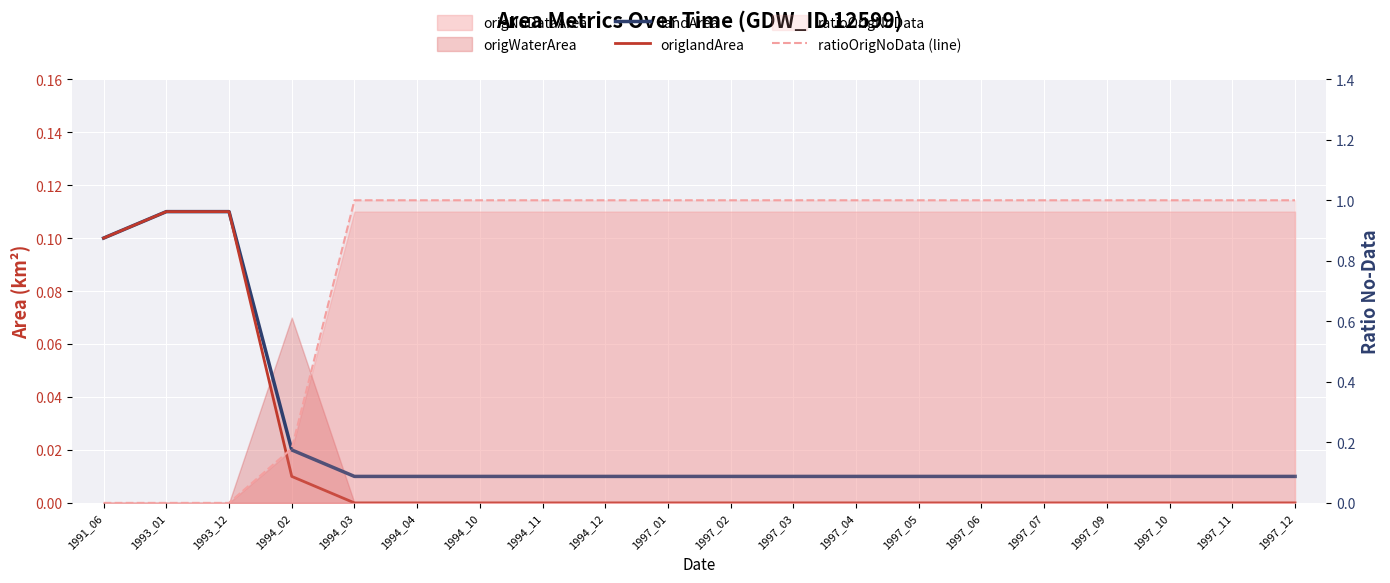

Between 1997_02 and 1994_03, which is larger?

1997_02